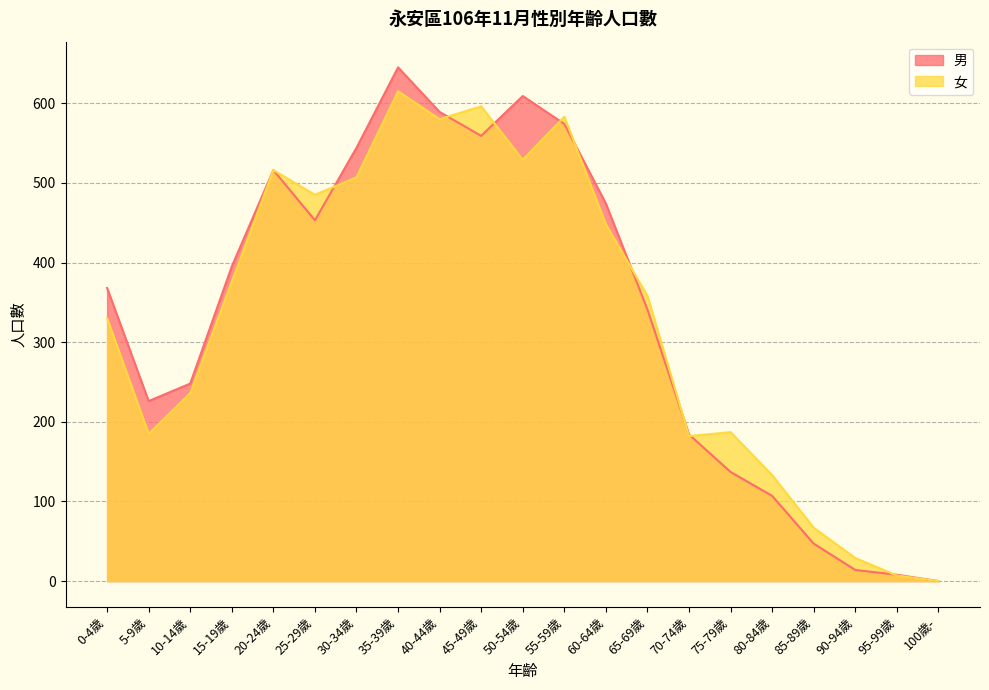

Count the number of data series in this chart.

2